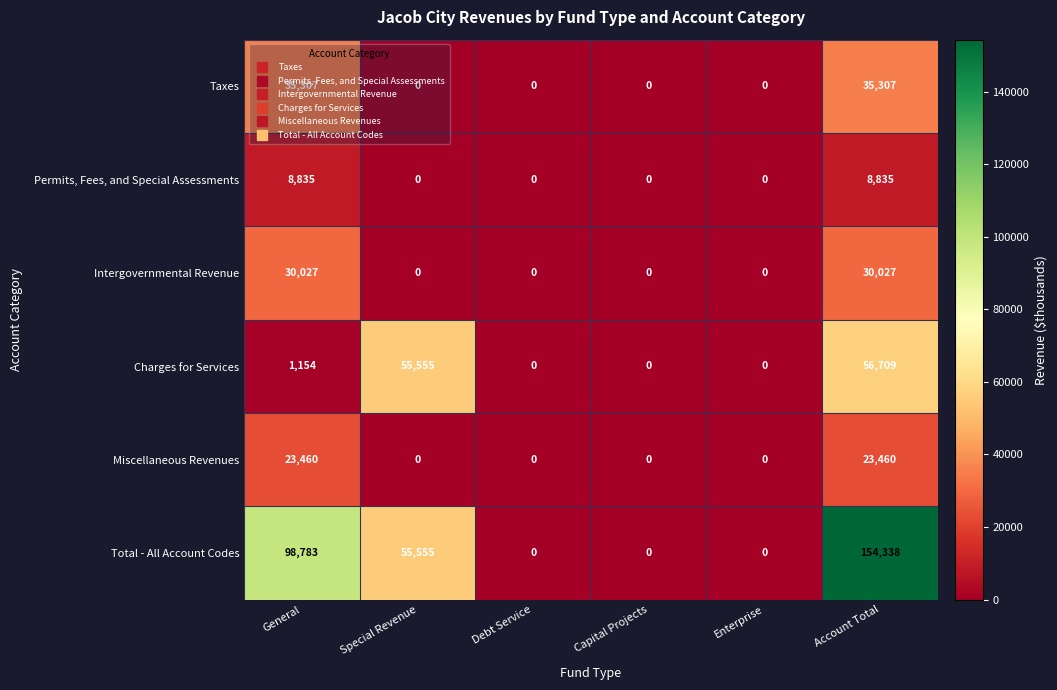

The Total - All Account Codes series shows 0 at Debt Service. True or false?

True